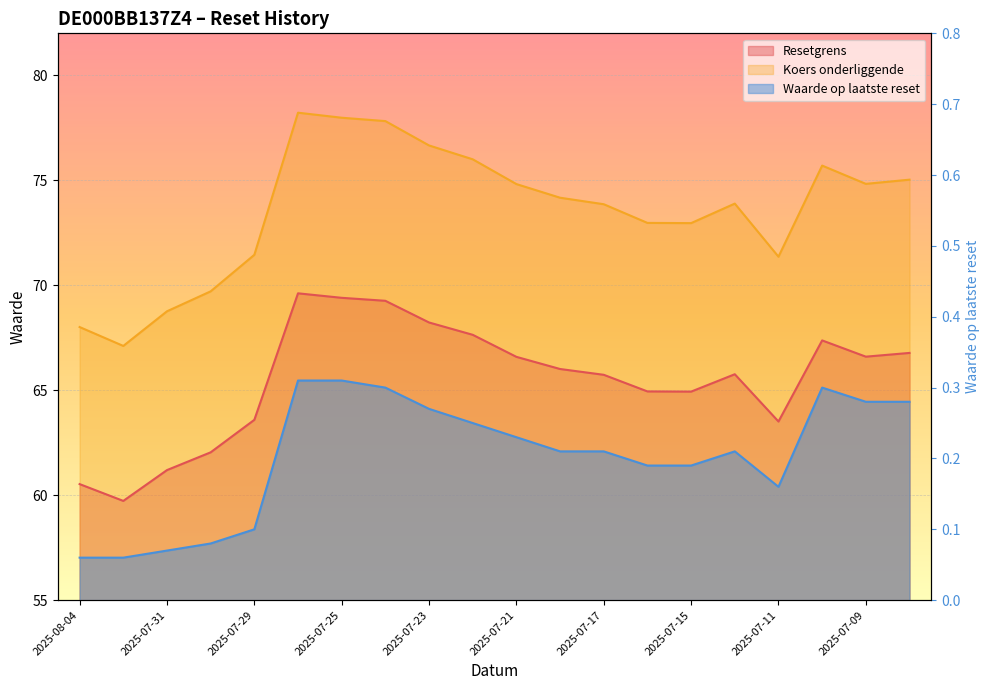

True or false: Koers onderliggende and Waarde op laatste reset intersect in this chart.

False